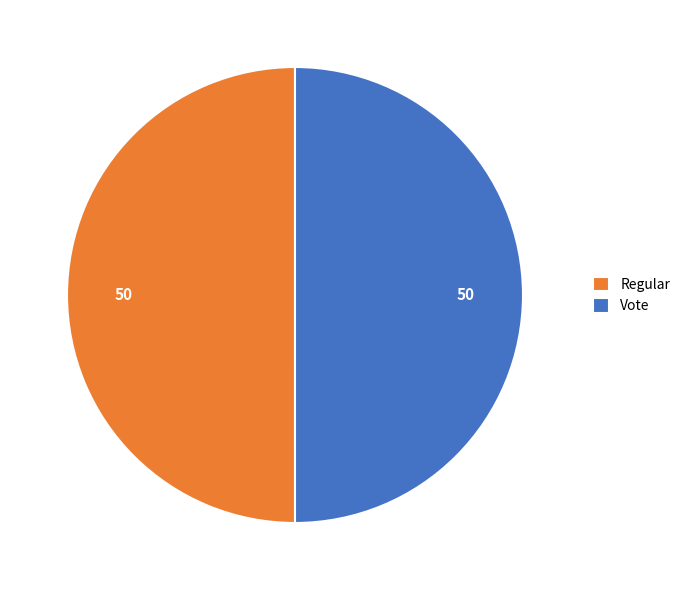

Is the sum of Vote and Regular greater than half?

Yes